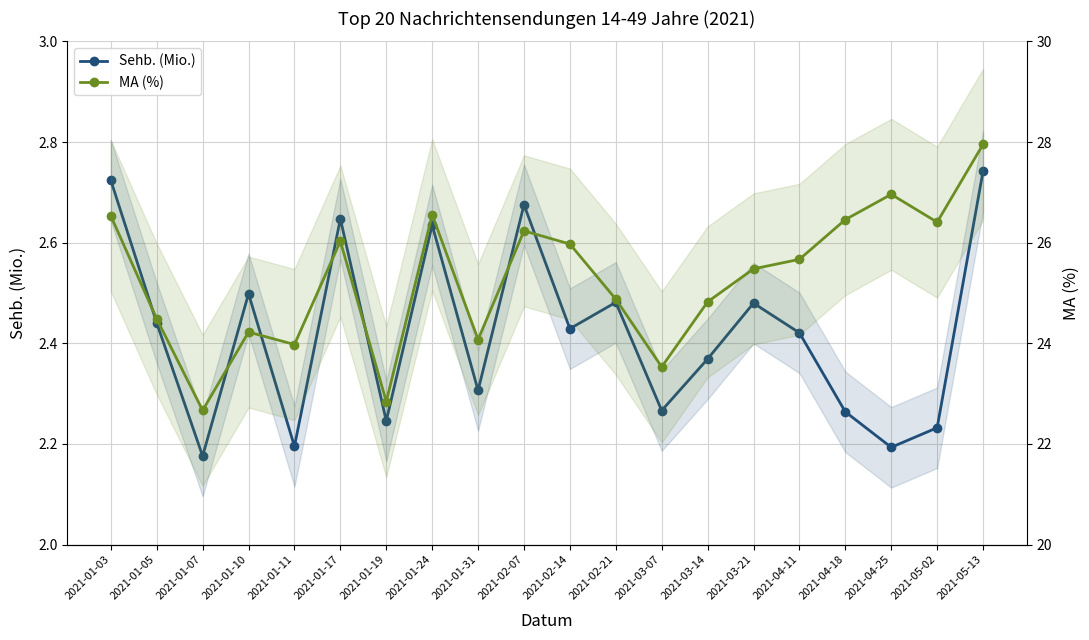

Which series has the largest range (max minus min)?

MA (%)